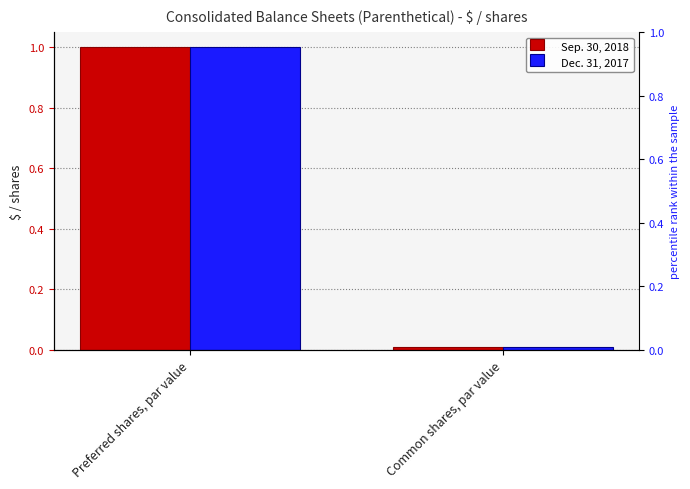

The value of Sep. 30, 2018 at Common shares, par value is 0.0. True or false?

False